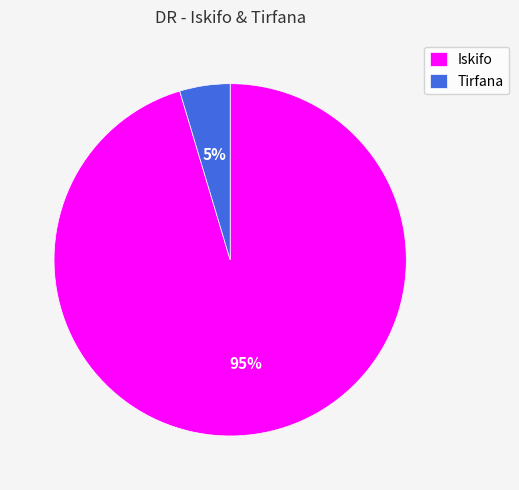

To the nearest percent, what is the combined percentage of Iskifo and Tirfana?

100%